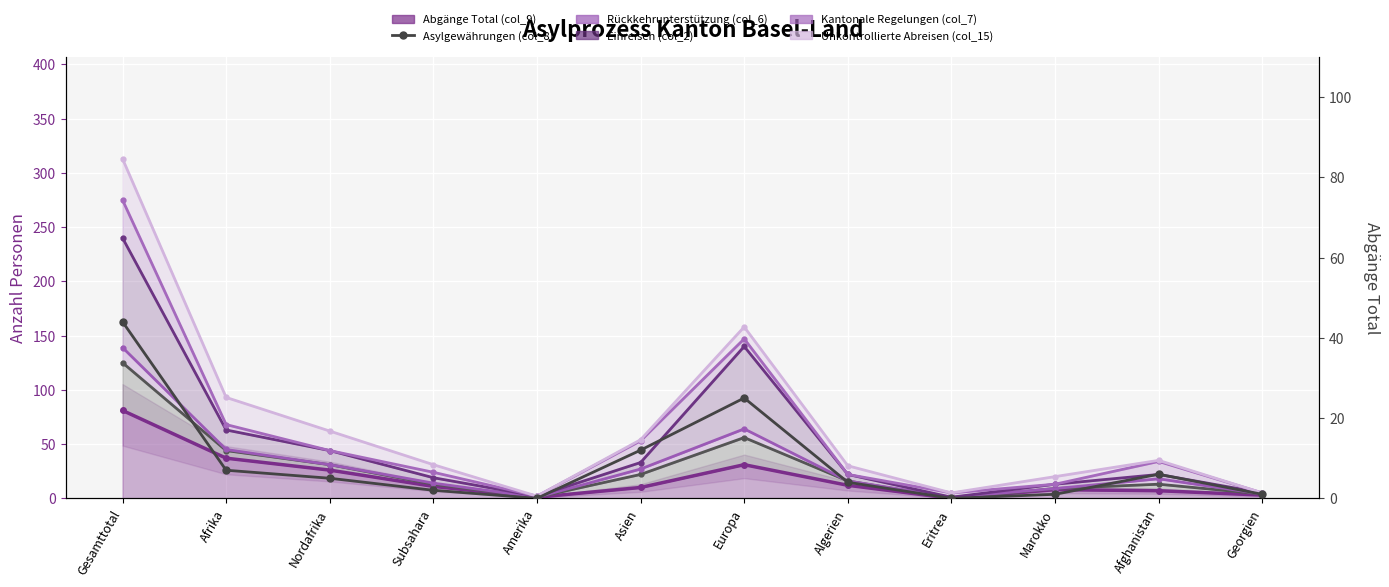

The Einreisen (col_2) series shows 2 at Amerika. True or false?

True